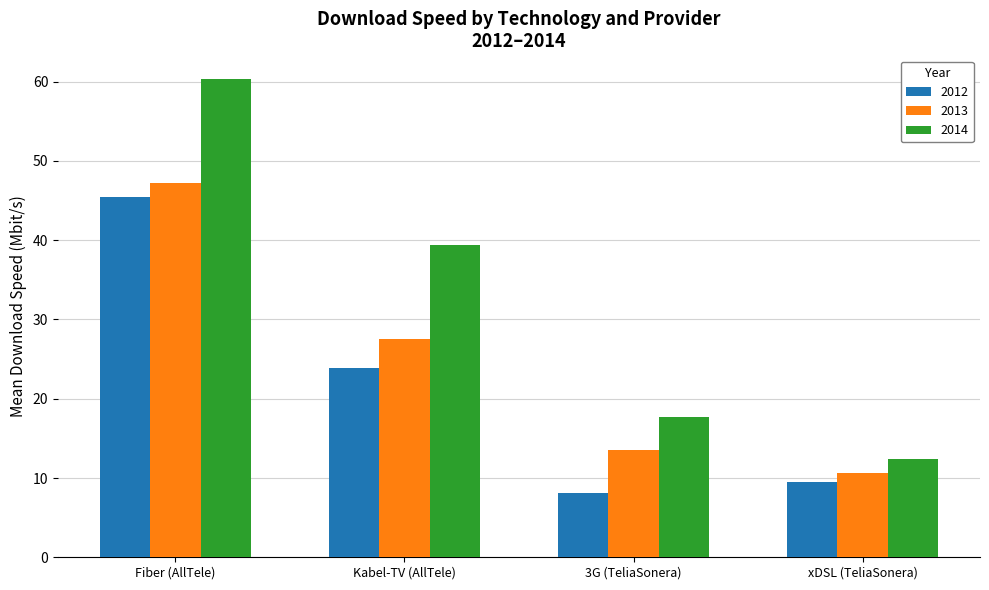

The 2012 series shows 60.0 at Fiber (AllTele). True or false?

False